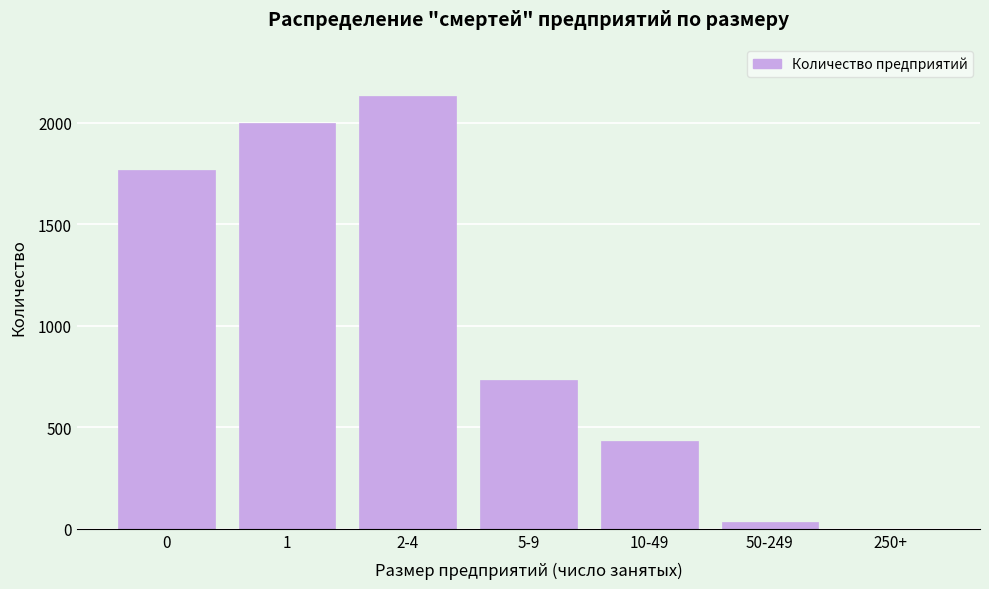

Reading right to left, transcribe all the data shown in this chart.

250+=1	50-249=33	10-49=432	5-9=734	2-4=2130	1=2000	0=1769